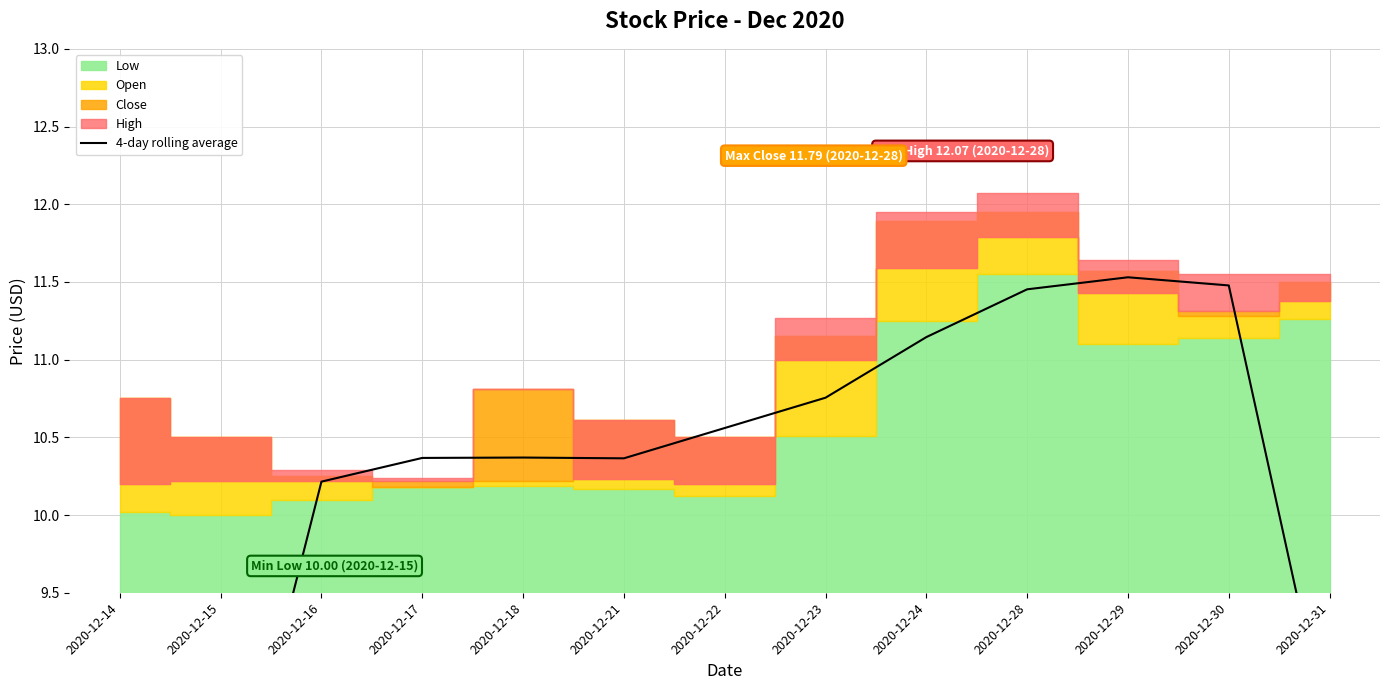

Reading left to right, transcribe all the data shown in this chart.

5.1	7.7	10.2	10.4	10.4	10.4	10.6	10.8	11.1	11.5	11.5	11.5	8.5